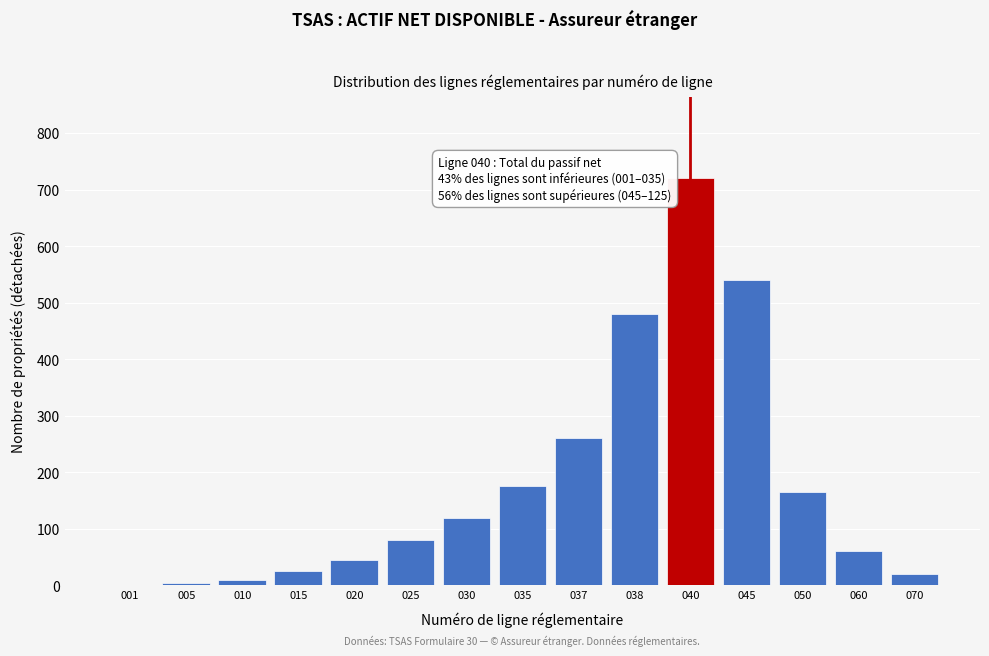

Reading right to left, list all the values displayed in this chart.

070=20	060=60	050=165	045=540	040=720	038=480	037=260	035=175	030=120	025=80	020=45	015=25	010=10	005=5	001=1